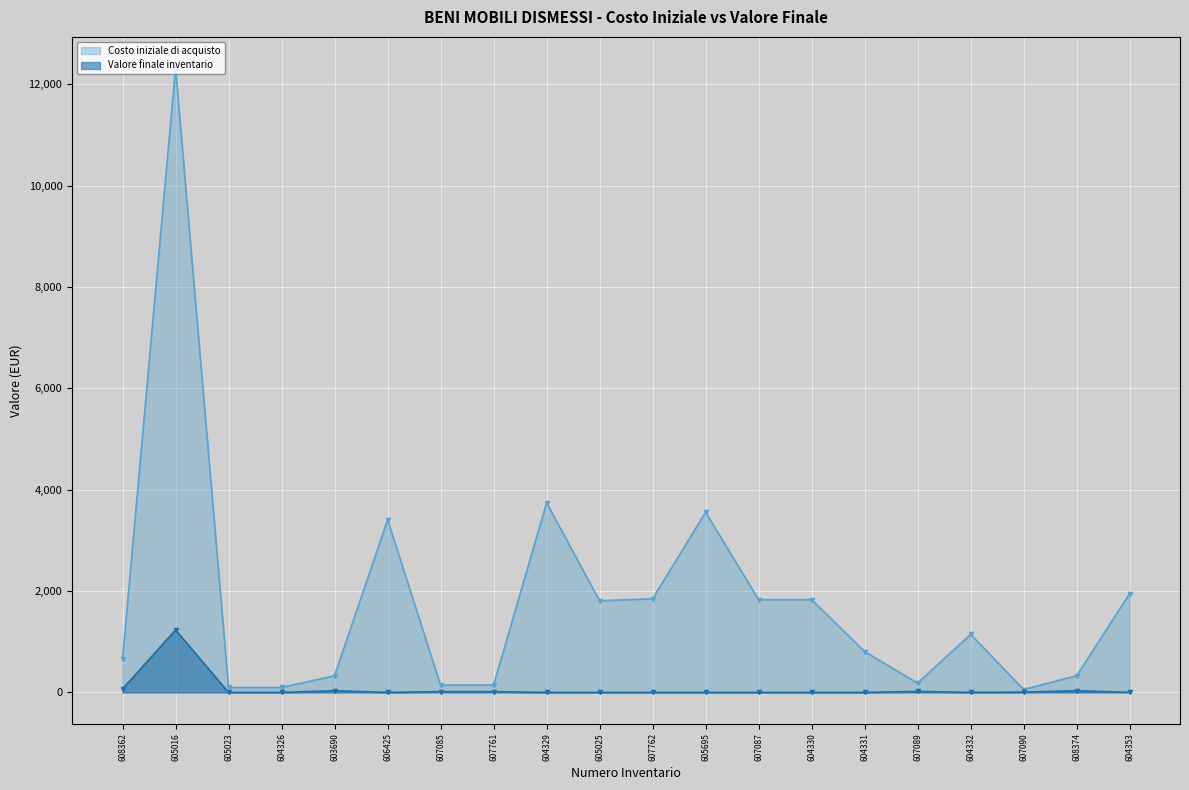

Is it true that Costo iniziale di acquisto equals 12318.7 at 605016?

True